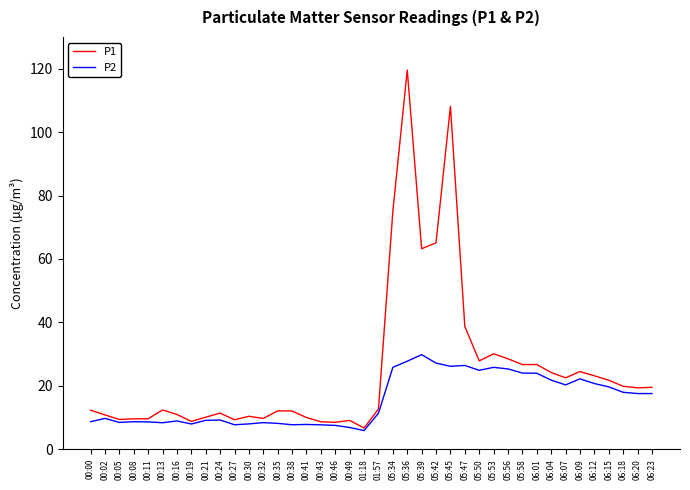

At how many categories does at least one series exceed 96?

2